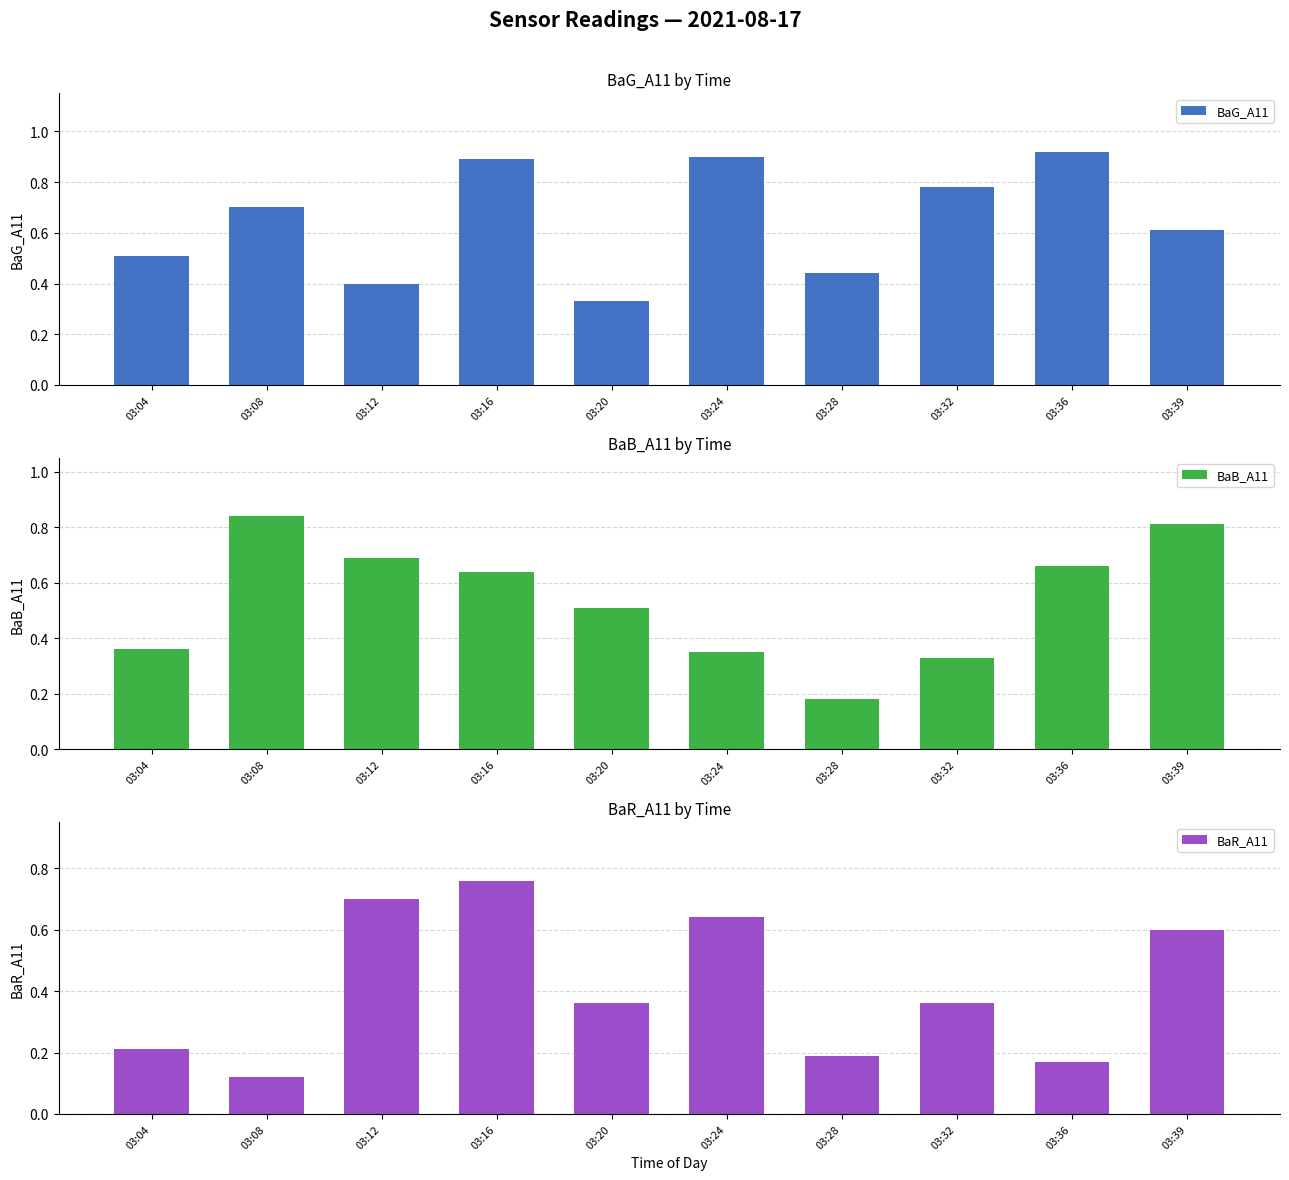

Rank the series at 03:24 from highest to lowest value.

BaG_A11, BaR_A11, BaB_A11